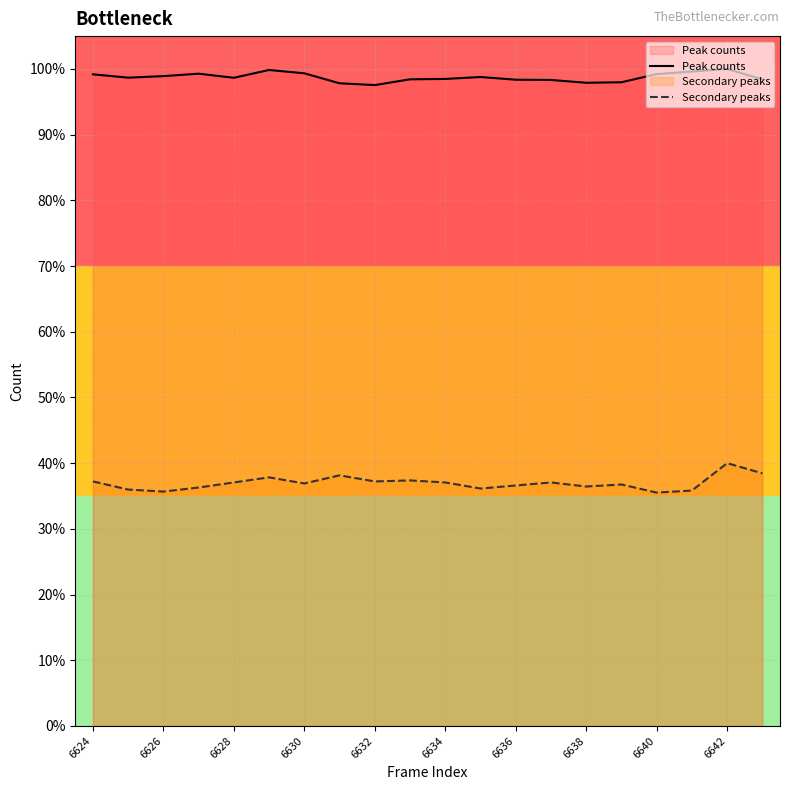

What is the difference between the highest and lowest values at 6626?

63.2